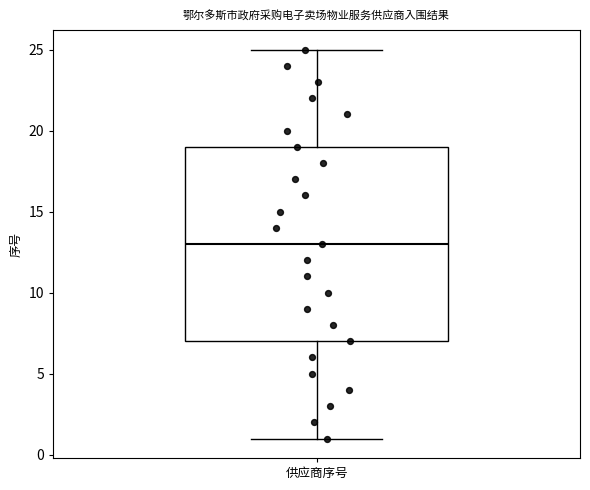

Where is the upper edge of the box for 供应商序号 on the y-axis? The values are not printed on the chart, so give them approximately, as read against the axis.

19